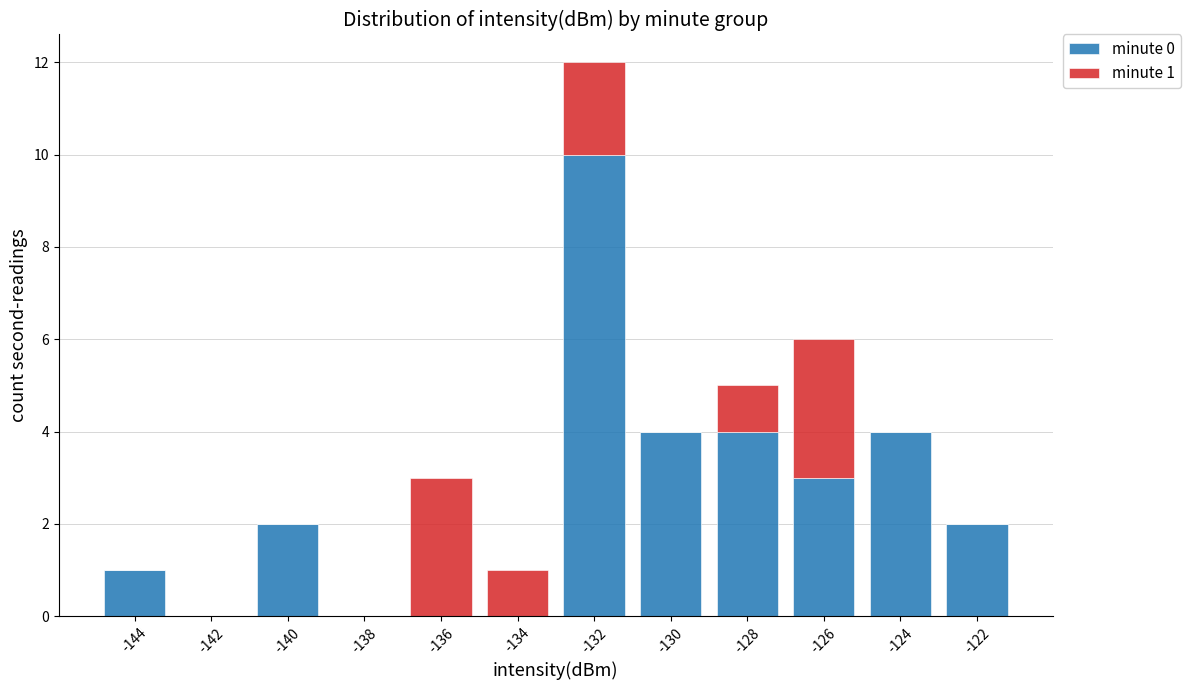

At which category is the sum across all series the highest?

-132